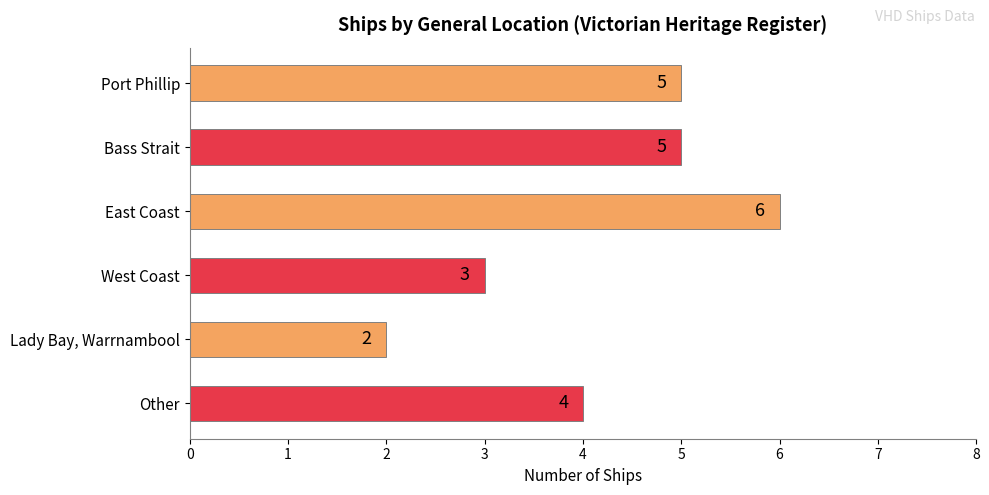

What is the difference between the maximum and second lowest values?

3